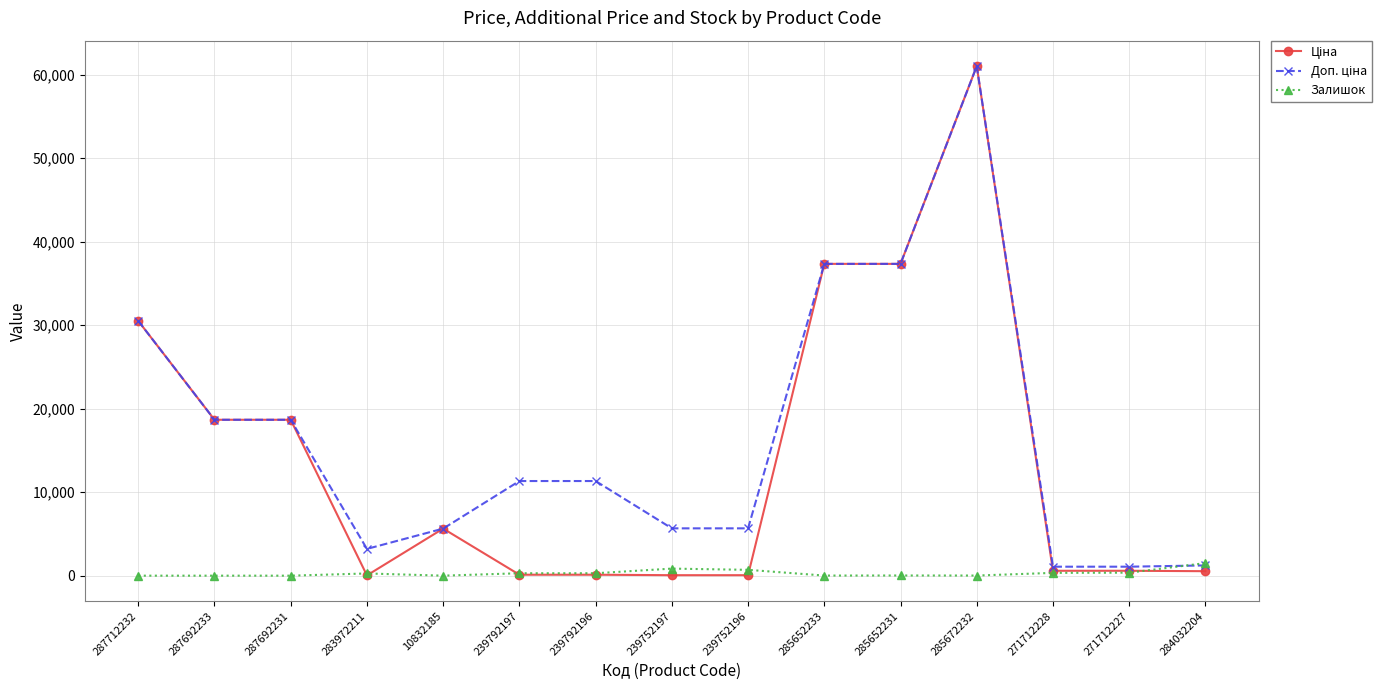

What is the maximum value shown in the chart?

61024.7